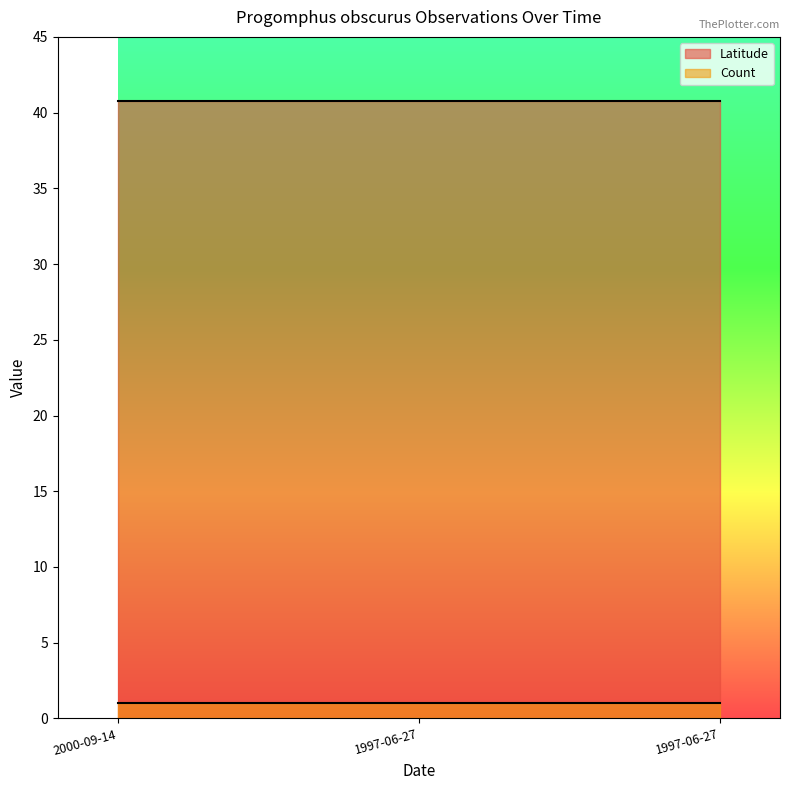

Reading left to right, extract all data points from this chart.

Latitude: 40.8	40.8	40.8
Count: 1.0	1.0	1.0